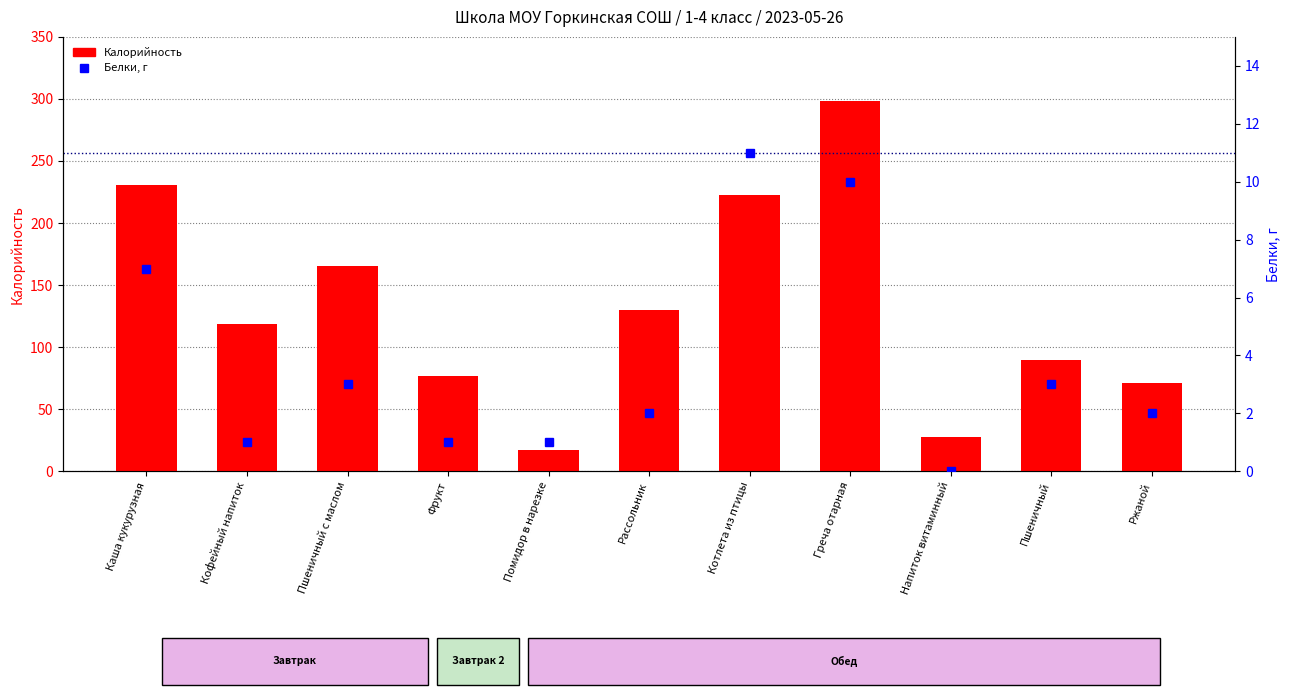

Are the bars grouped side by side (vs. stacked)?

Yes